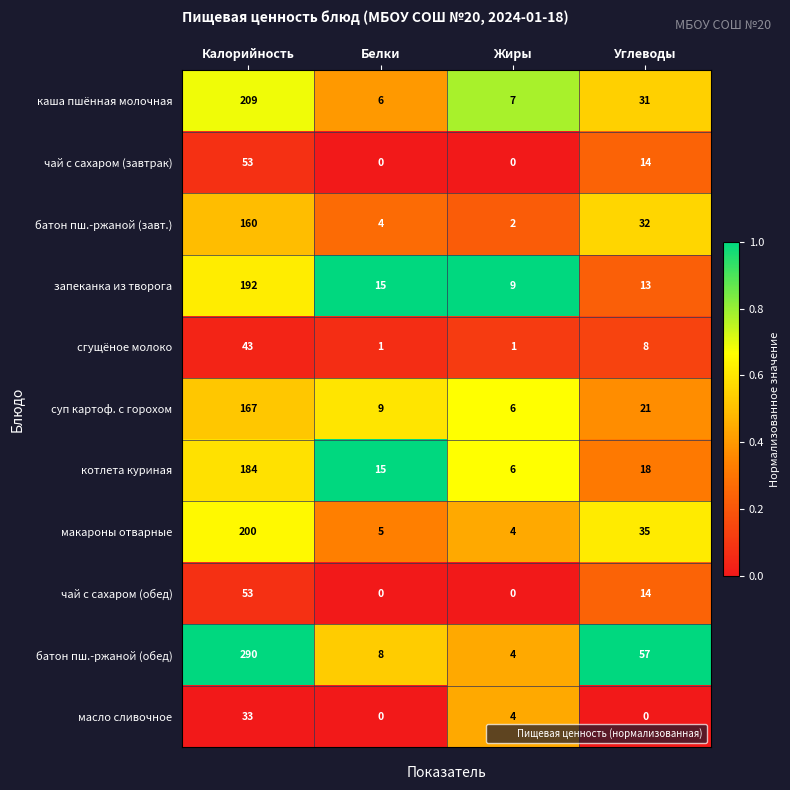

True or false: чай с сахаром (завтрак) has a value of 53 at Калорийность.

True